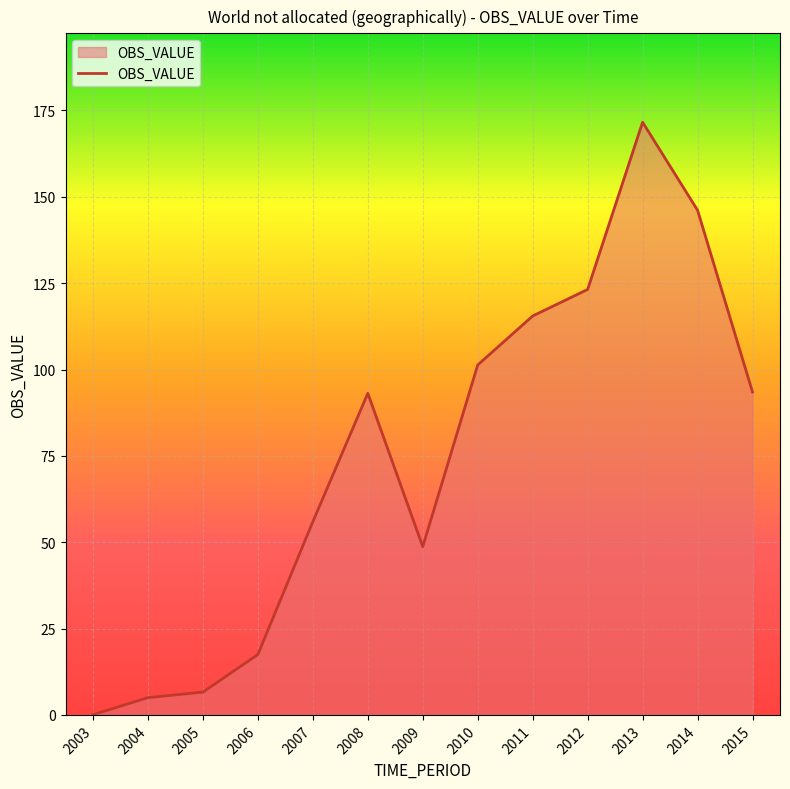

Does the chart display data point markers on the line(s)?

No